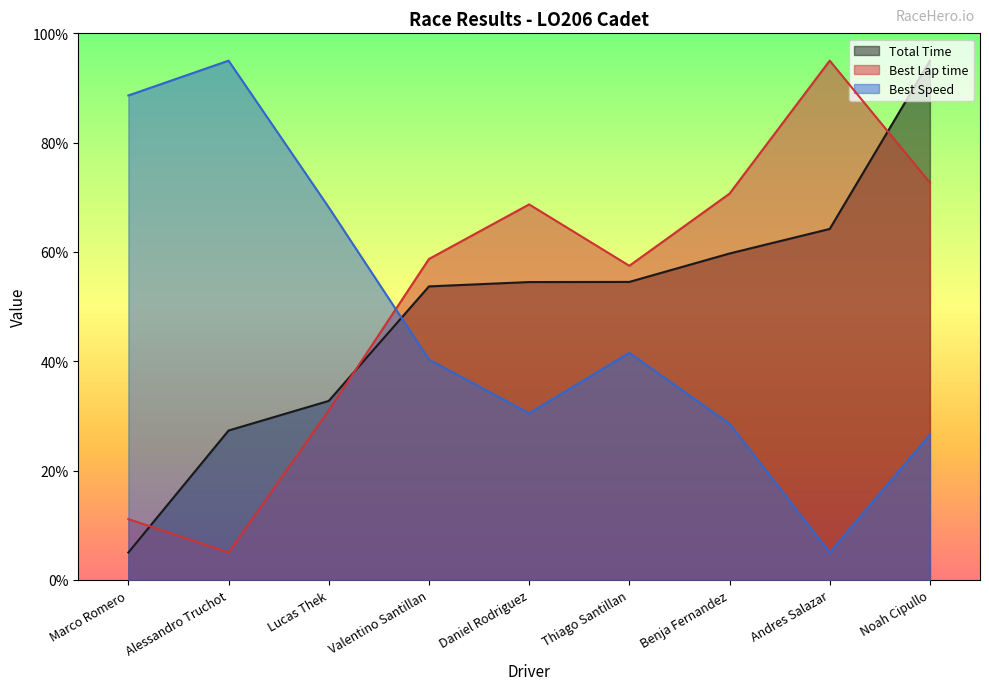

Where is Total Time nearest to the value 49?

Valentino Santillan